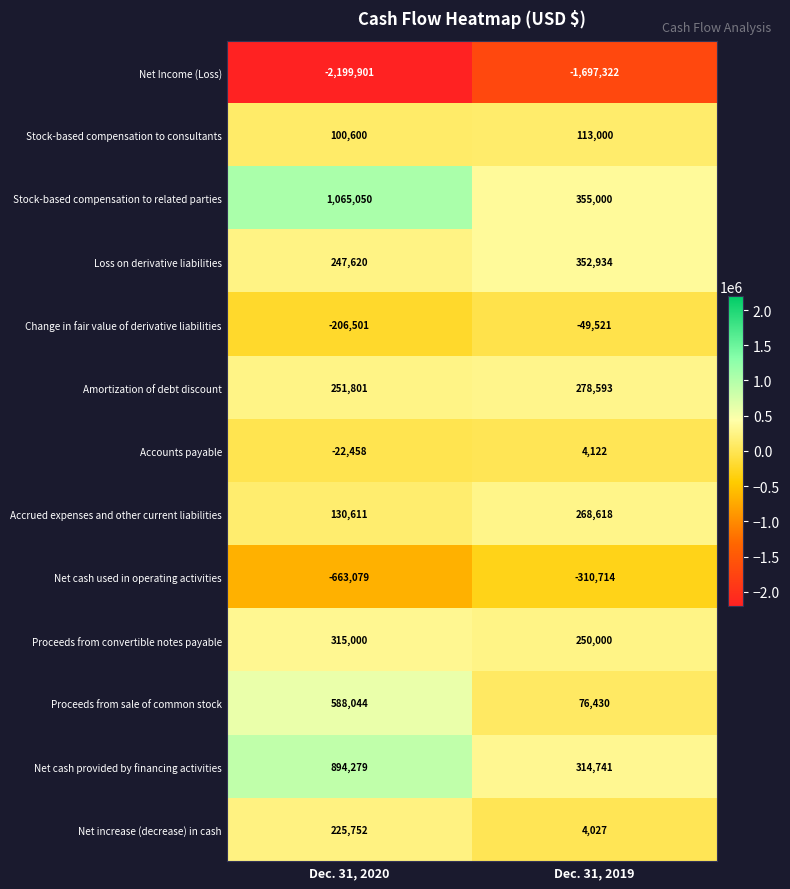

How many distinct data groups are displayed?

13